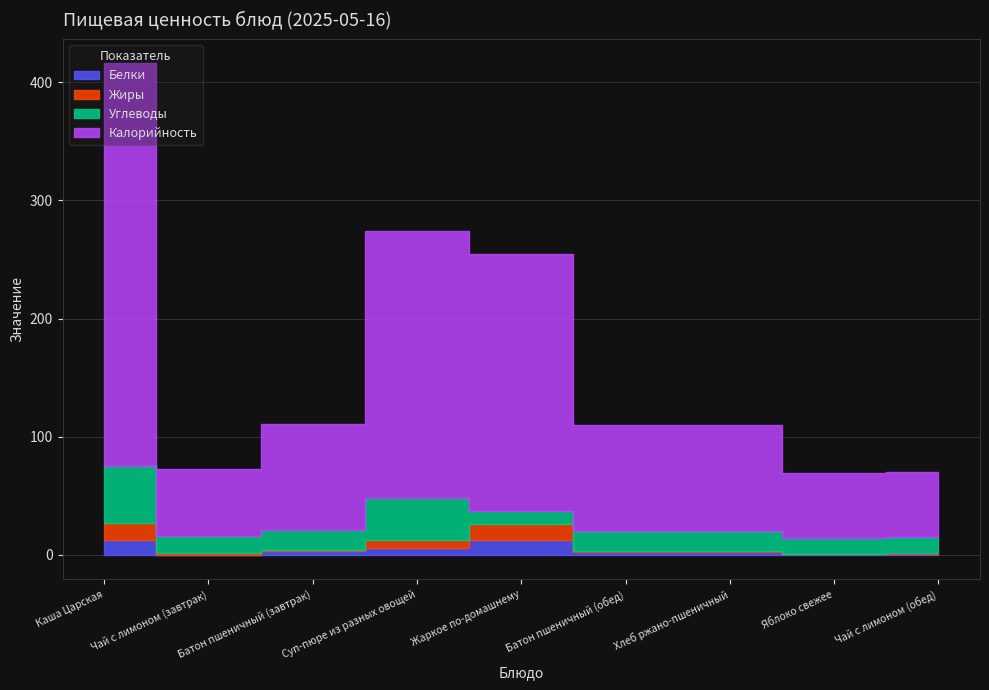

What is the total value across all series at Чай с лимоном (обед)?

70.1